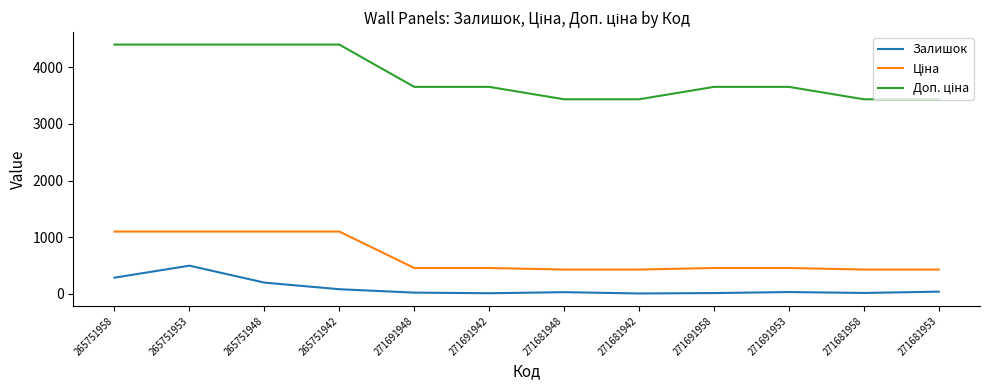

What is the maximum value shown in the chart?

4402.2